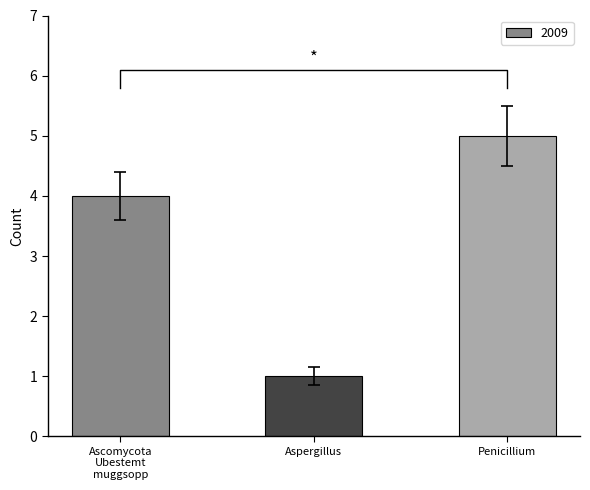

What is the smallest value displayed?

1